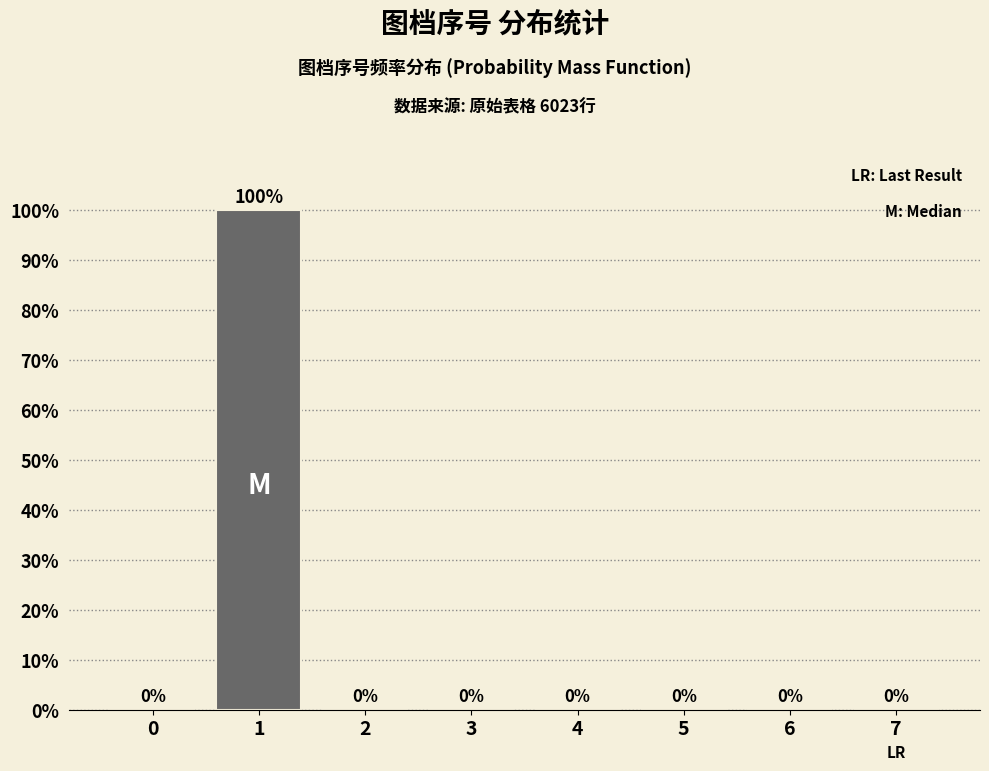

Reading right to left, extract all data points from this chart.

7=0	6=0	5=0	4=0	3=0	2=0	1=100	0=0